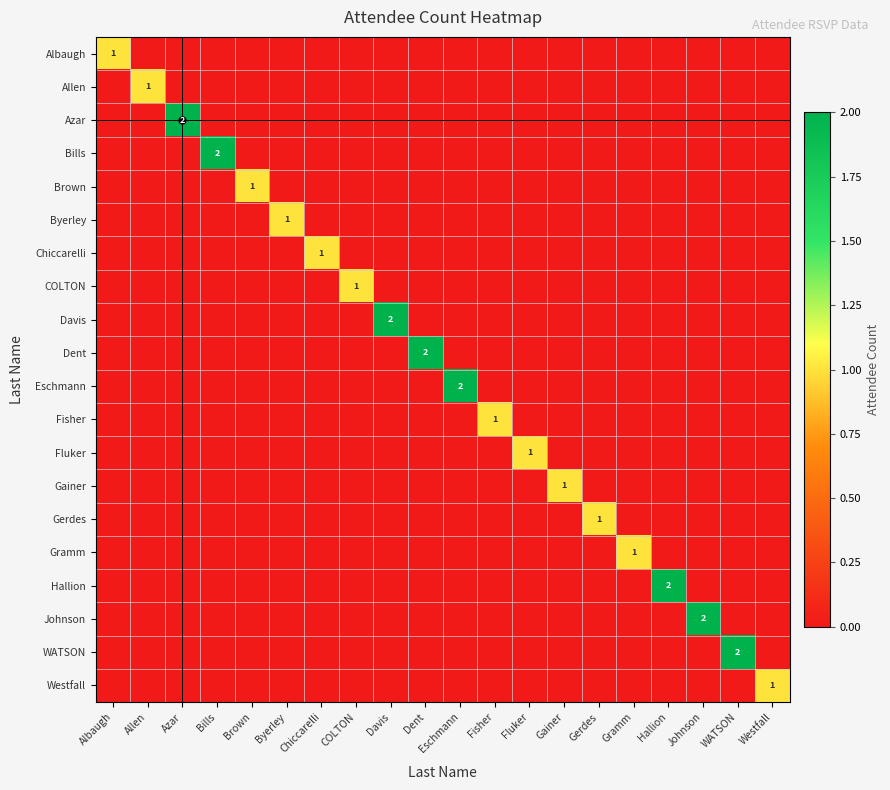

True or false: Johnson has a value of 1 at Johnson.

False